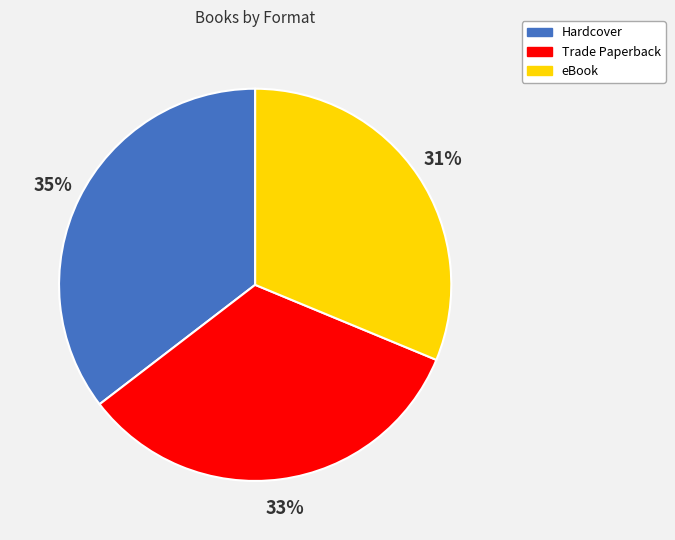

Between eBook and Hardcover, which is larger?

Hardcover